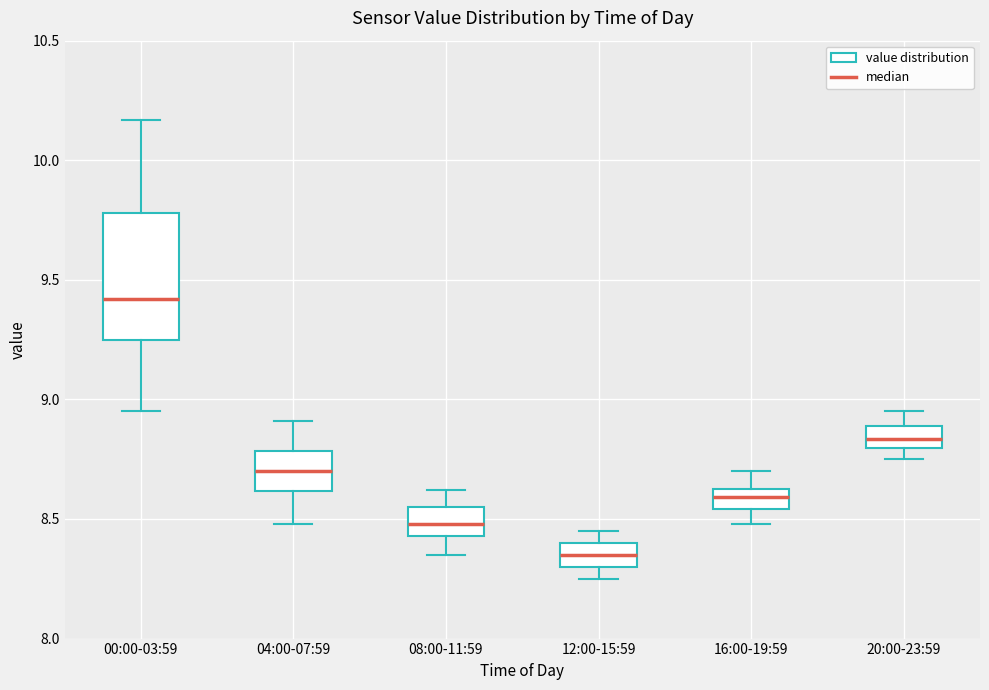

Where does the upper whisker of the box for 08:00-11:59 end on the y-axis? The values are not printed on the chart, so give them approximately, as read against the axis.

8.60